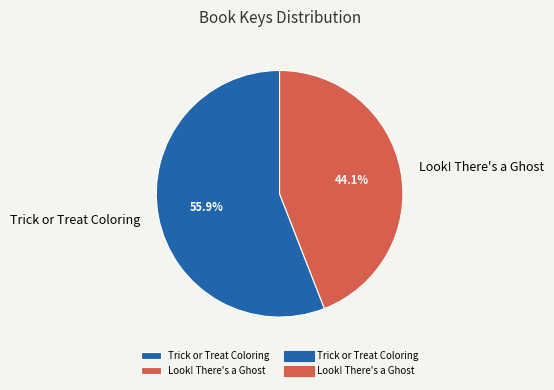

To the nearest percent, what percentage of the pie is Trick or Treat Coloring?

56%